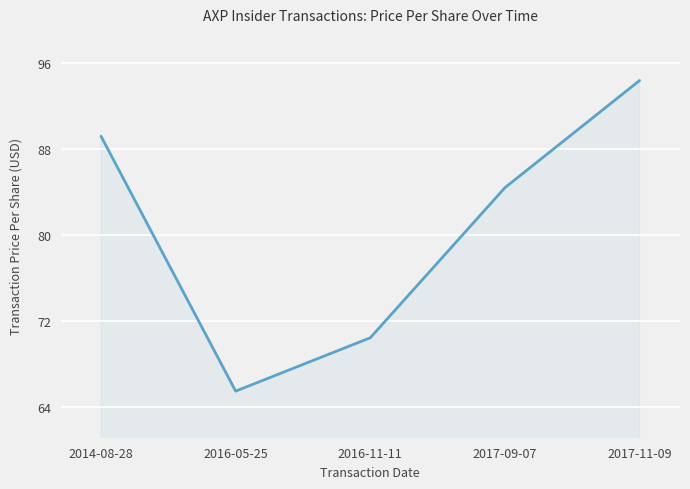

The chart shows a value of 65.5 at 2016-05-25. True or false?

True